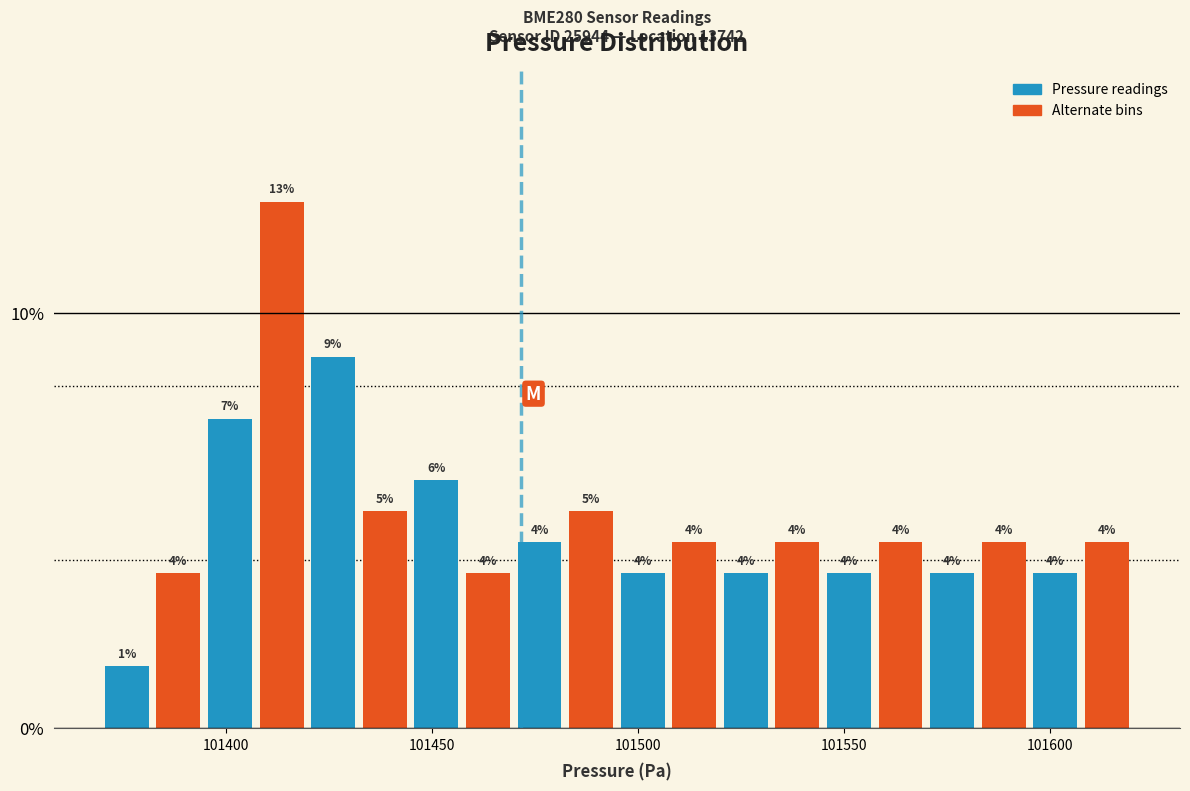

Around what value on the x-axis is the tallest bar? Give the approximate position of its centre, as read against the axis.

101415